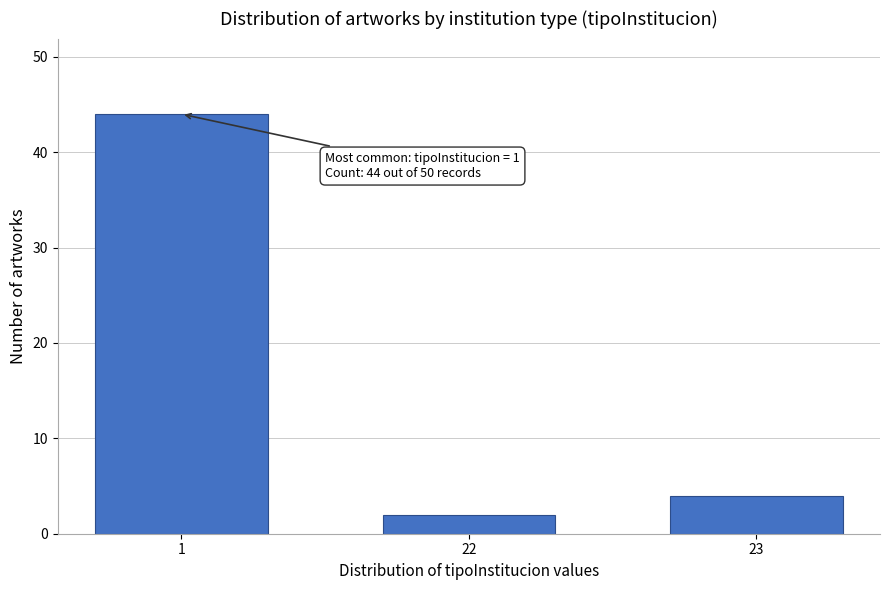

Reading left to right, what are all the values shown in this chart?

1=44	22=2	23=4